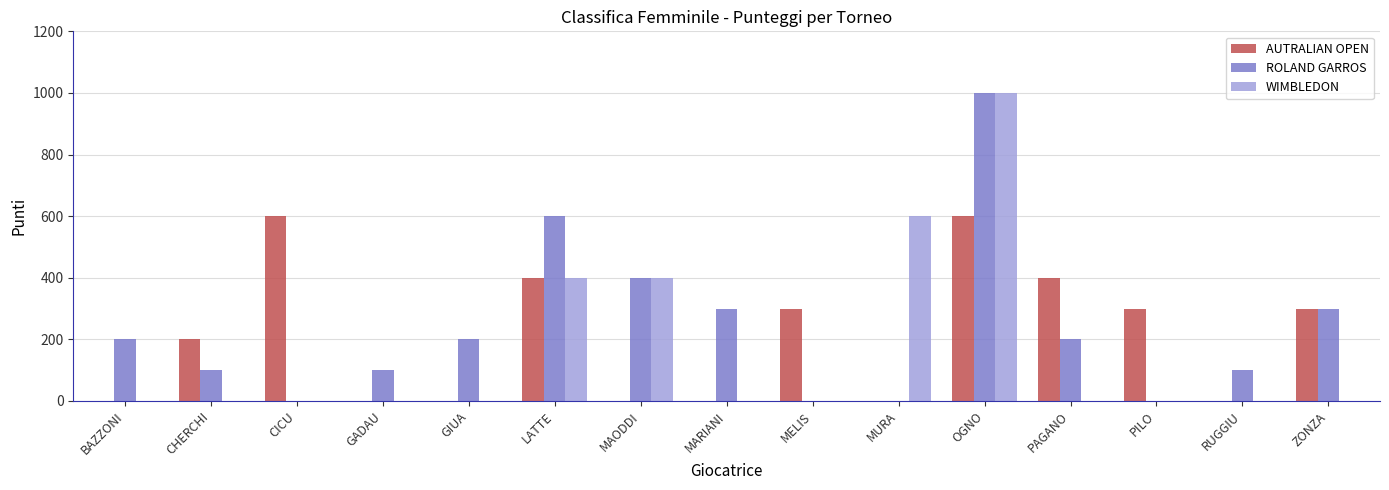

How many distinct data groups are displayed?

3